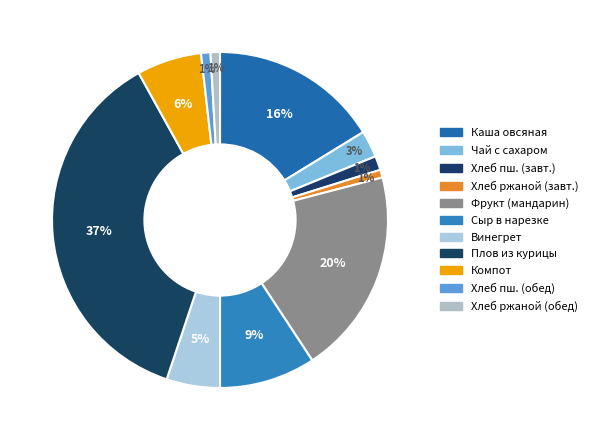

Count the number of slices in the pie.

11